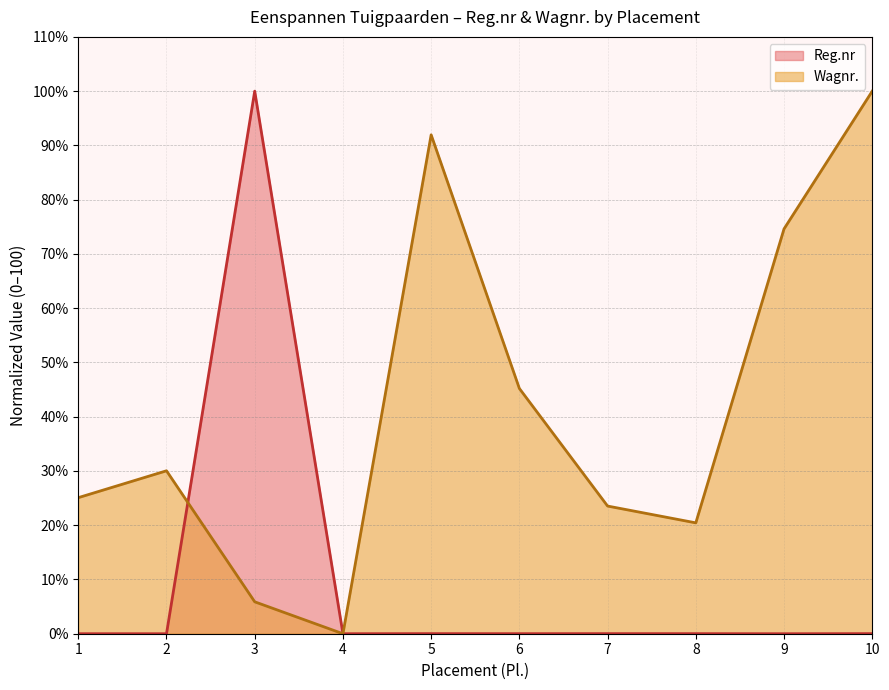

True or false: Wagnr. and Reg.nr cross at least once.

True